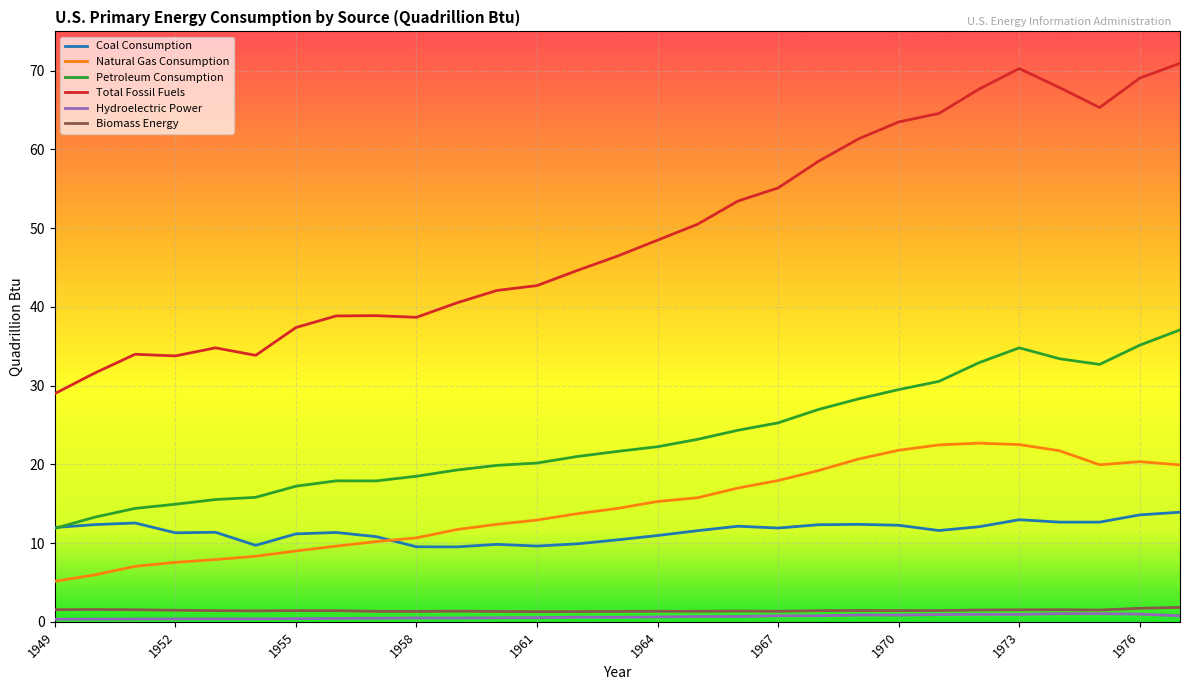

What is the average value of the Hydroelectric Power series?

0.6